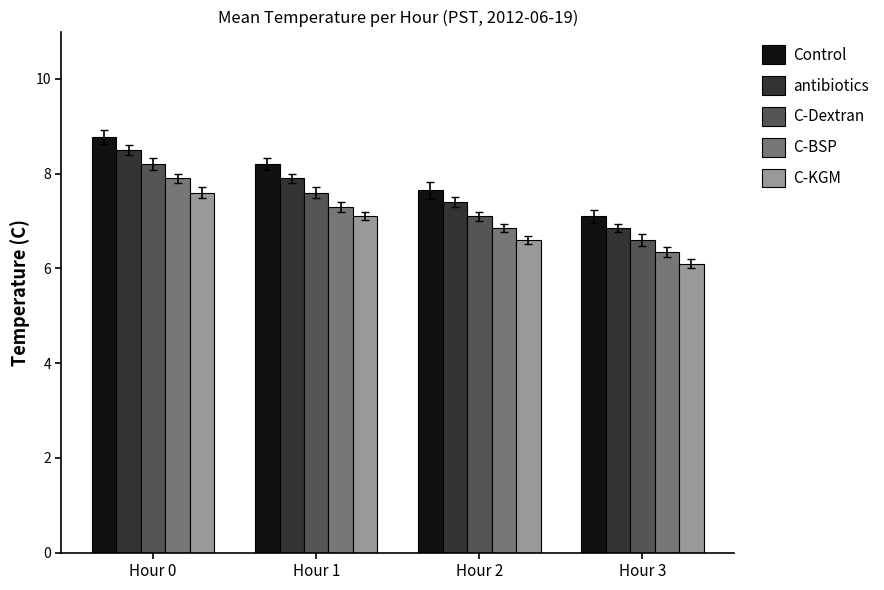

What is the smallest value displayed?

6.1